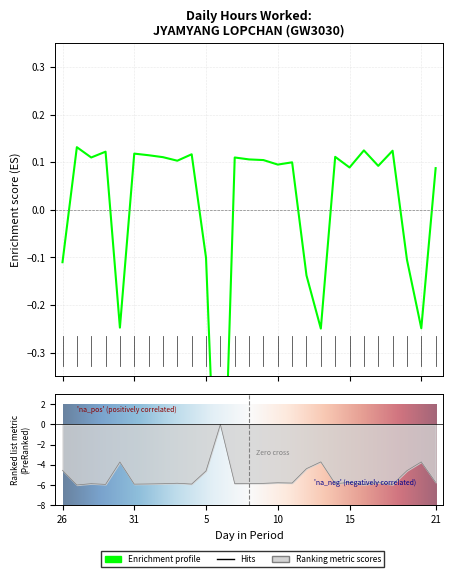

List the labels in order of value, largest first.

27, 16, 18, 29, 31, 4, 1, 14, 2, 28, 7, 8, 9, 3, 11, 10, 17, 15, 21, 5, 19, 26, 12, 30, 20, 13, 6